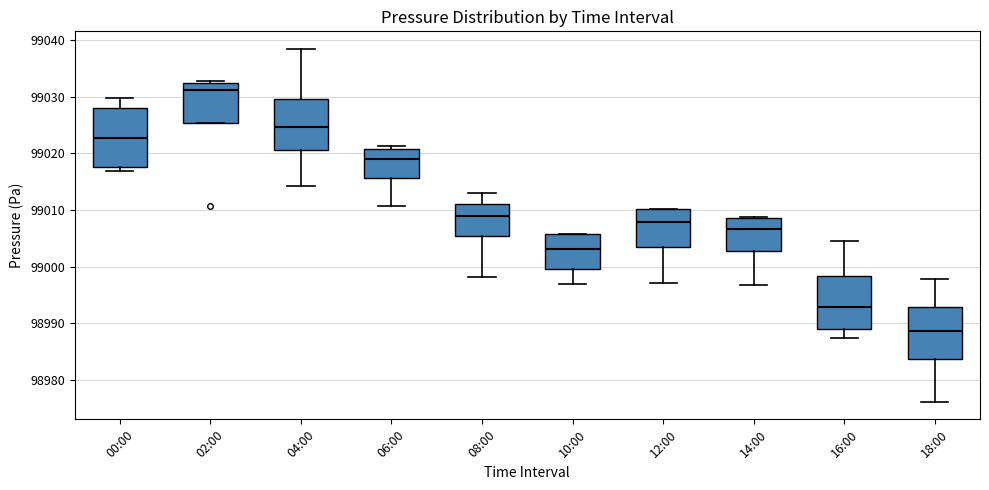

Comparing the boxes themselves (not the whiskers), which one is the tallest?

00:00